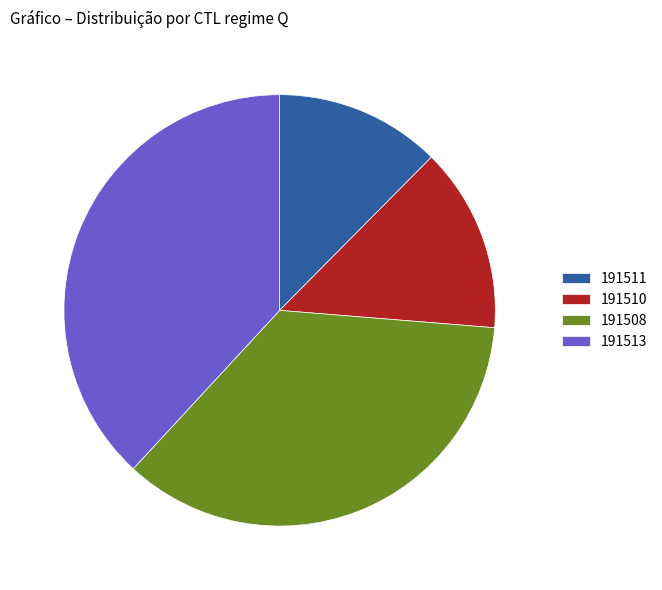

Is it true that 191511 is 12% of the pie?

True